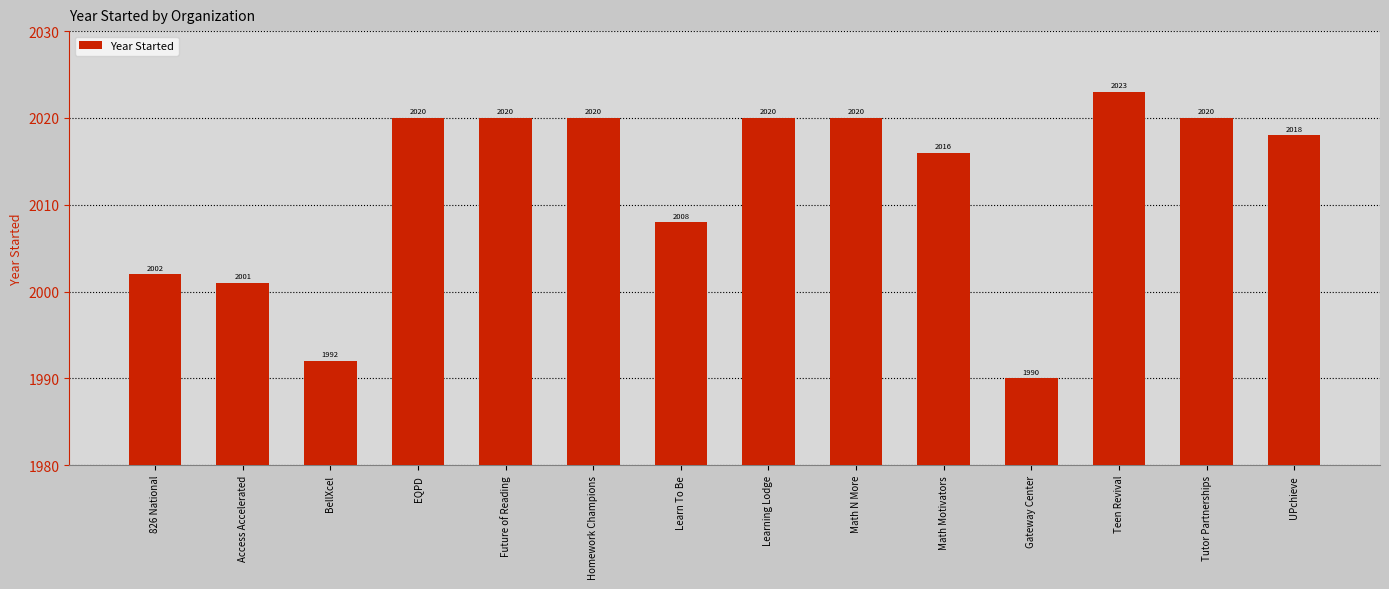

What is the minimum value shown in the chart?

1990